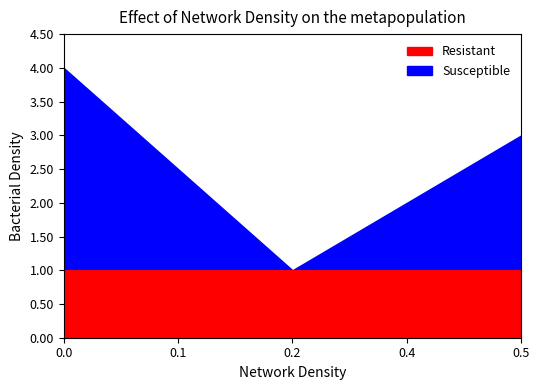

Reading left to right, list all the values displayed in this chart.

Resistant: 1.0	1.0	1.0
Susceptible: 3.0	0.0	2.0